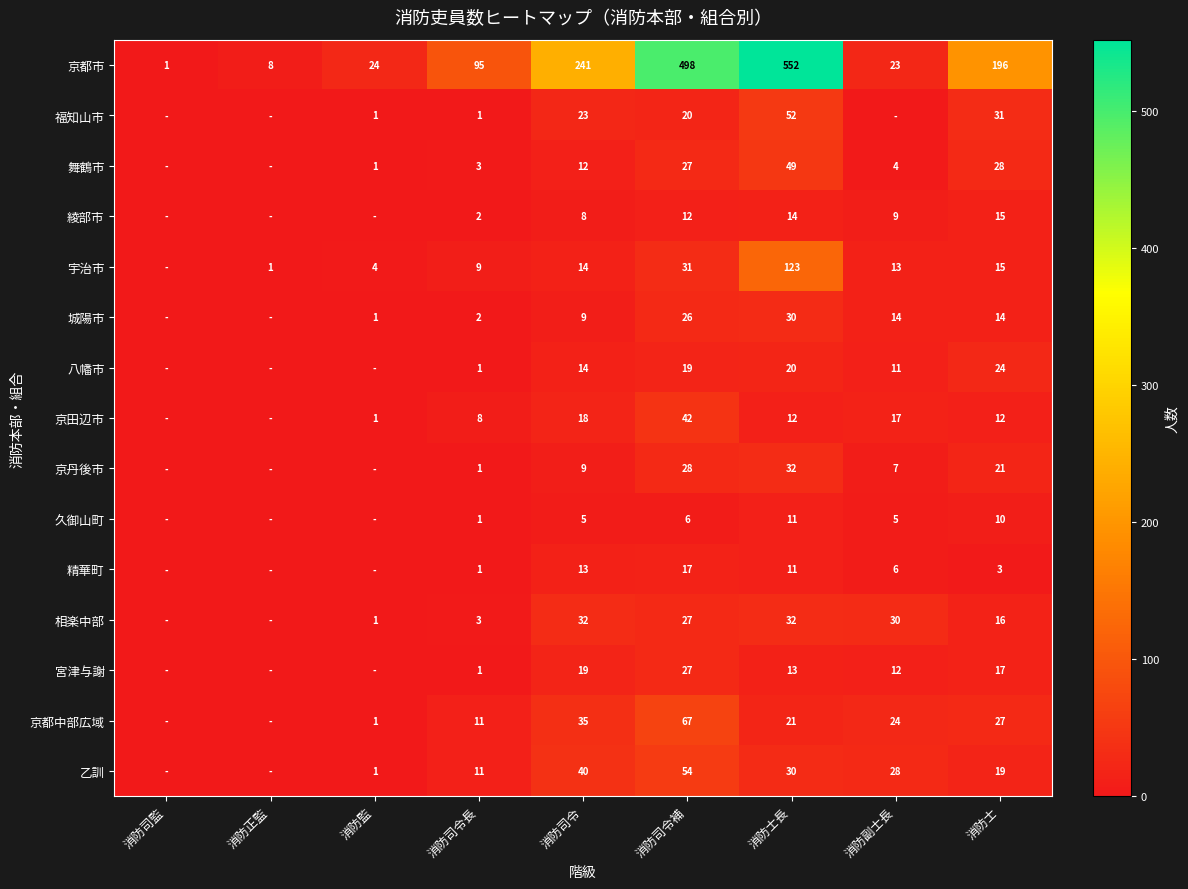

Which series changed the most between 消防司令 and 消防司令補?

京都市